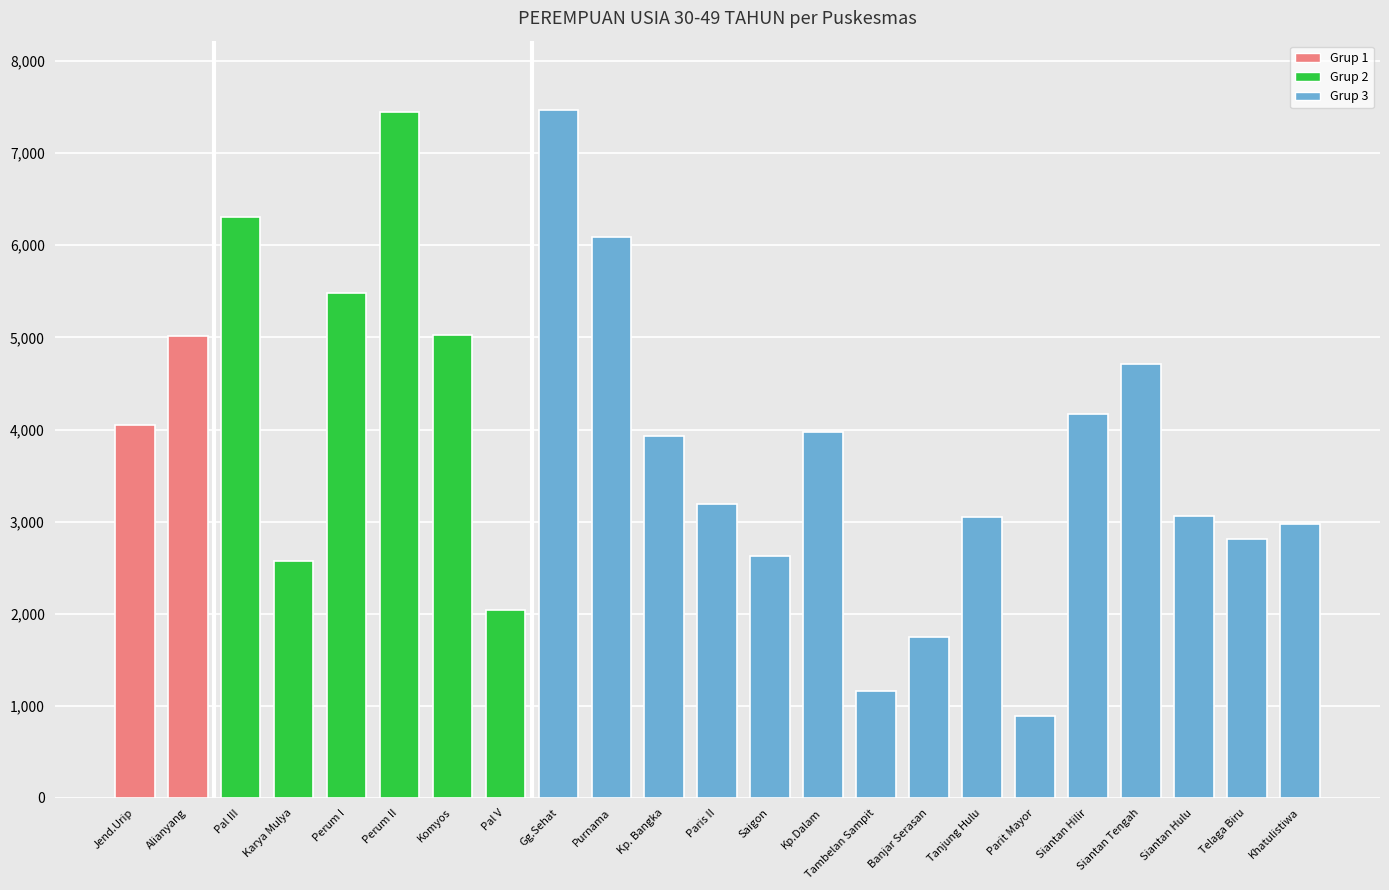

Count the number of categories in the chart.

23